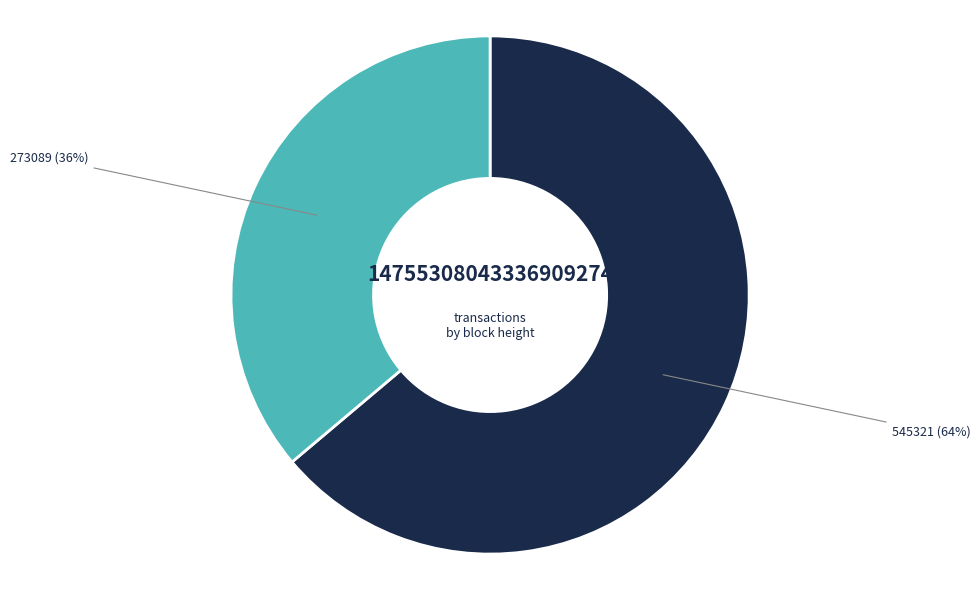

Is it true that 545321 is 64% of the pie?

True